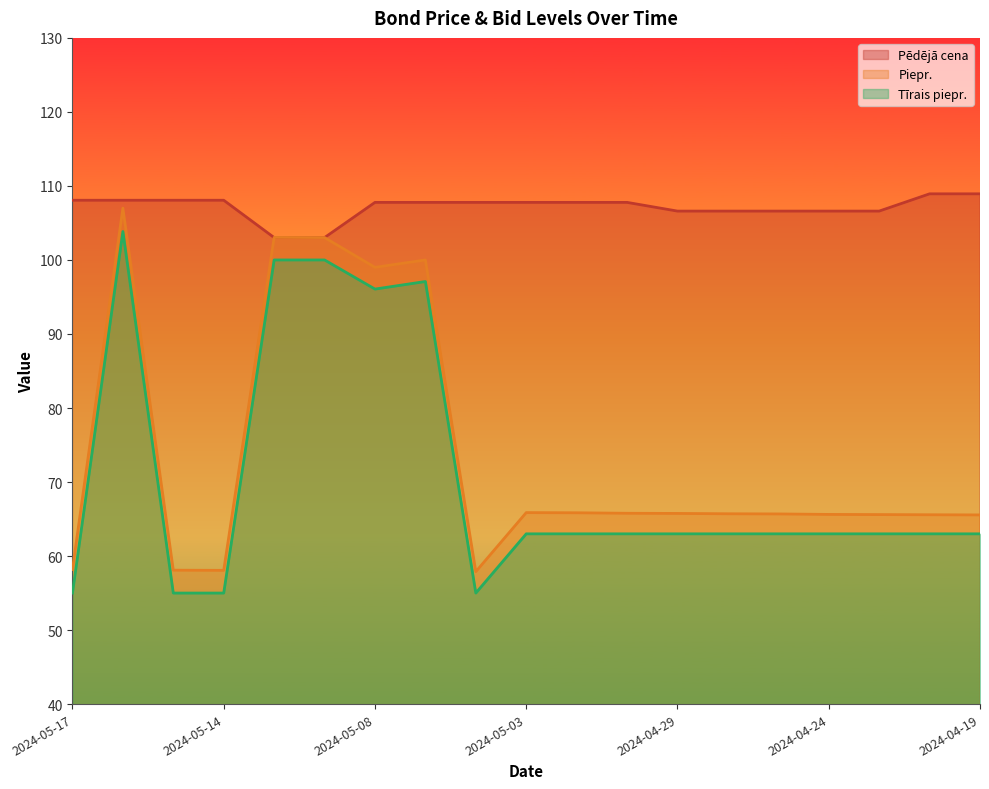

Does the chart display data point markers on the line(s)?

No